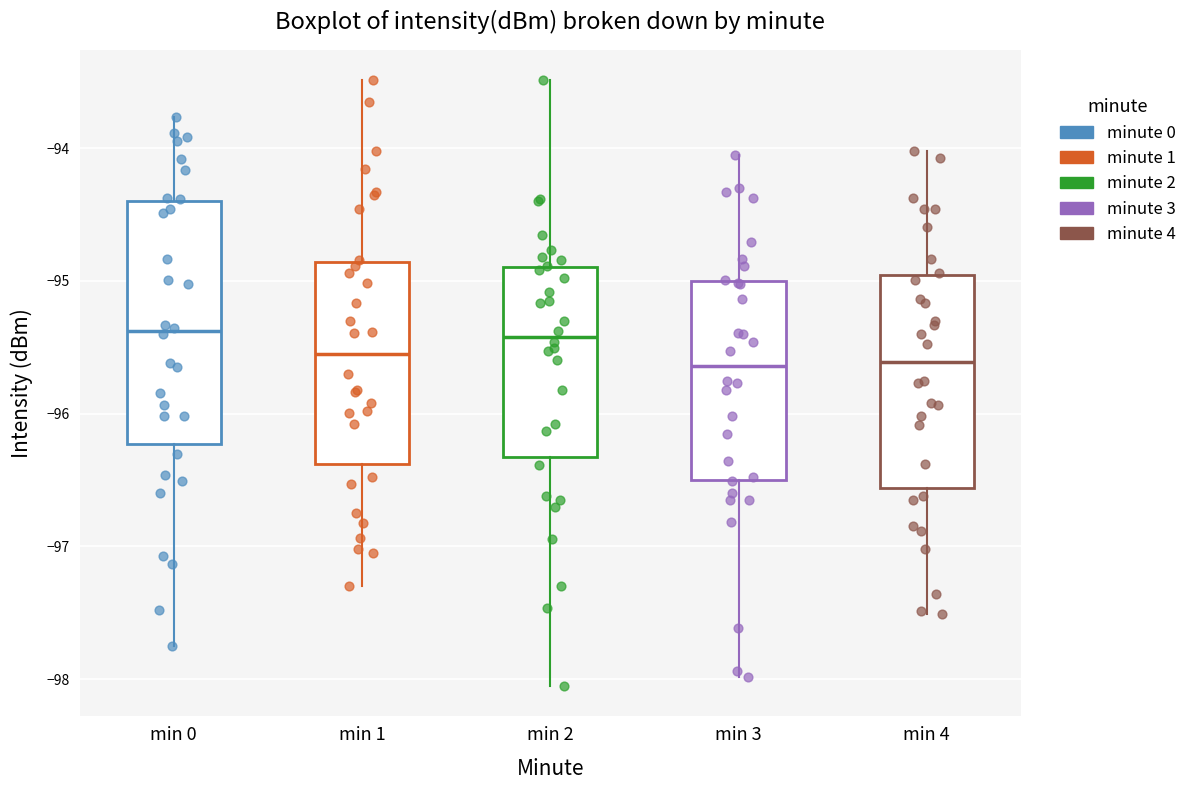

Which box is the tallest, from its lower edge to its upper edge?

min 0